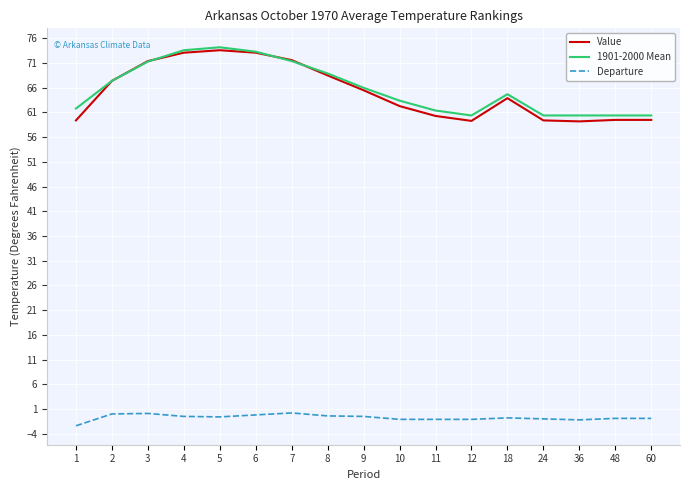

What is the minimum value shown in the chart?

-2.4